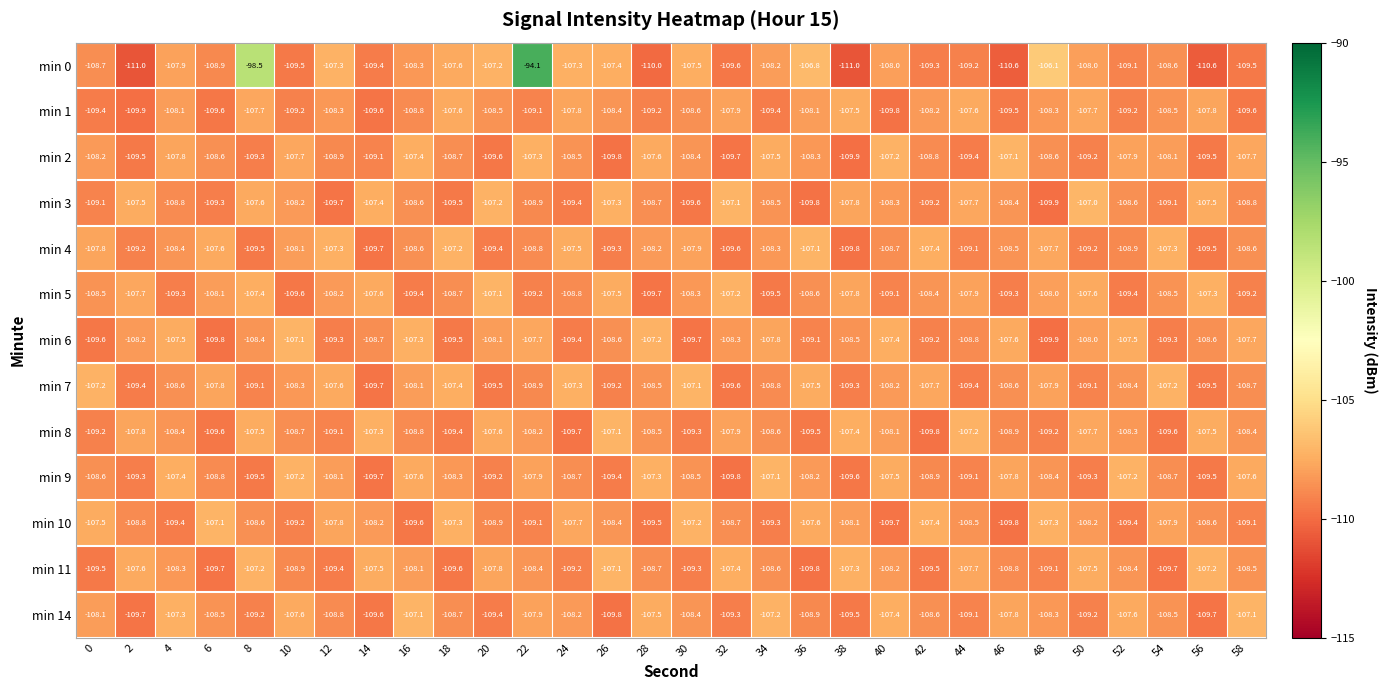

Which series changed the most between 0 and 12?

min 0